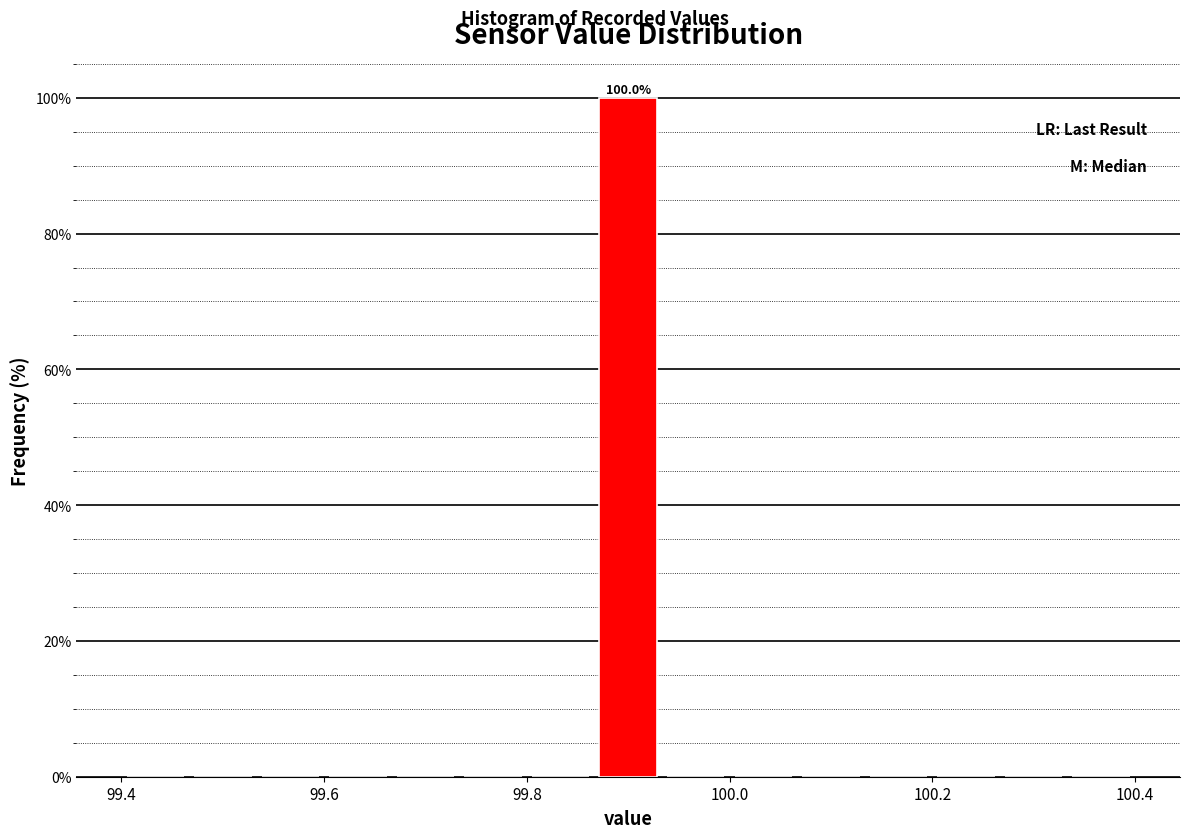

Read against the x-axis, roughly where is the centre of the tallest bar?

99.90